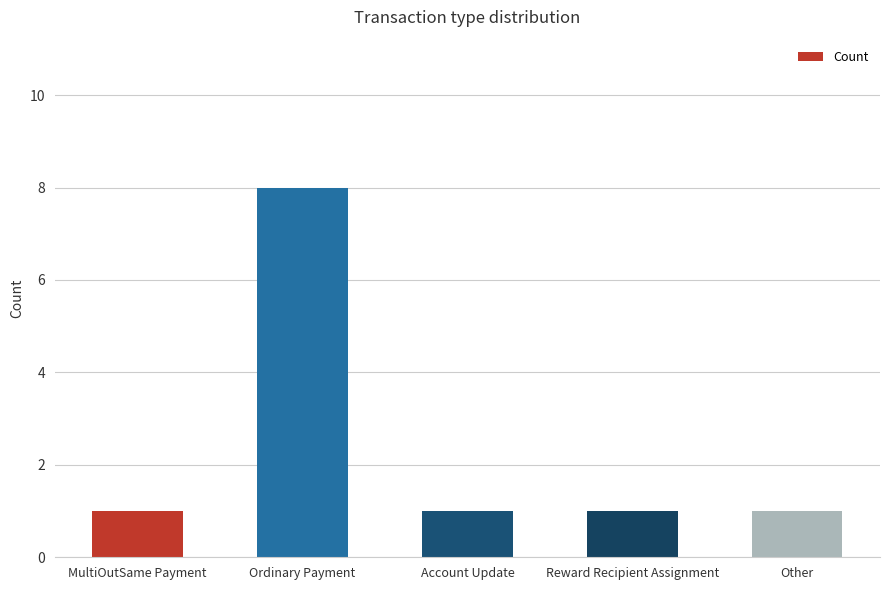

What is the label of the 4th bar from the right?

Ordinary Payment